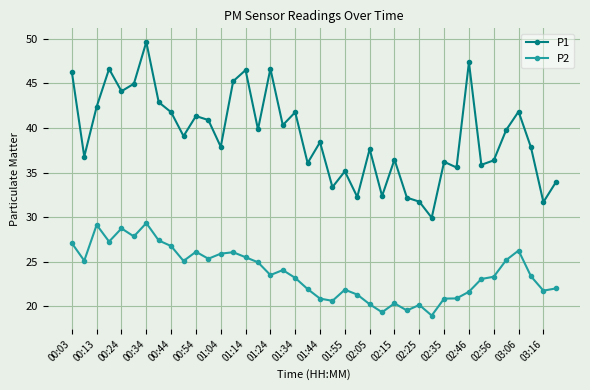

True or false: P2 has more than 2 interior local peaks.

True